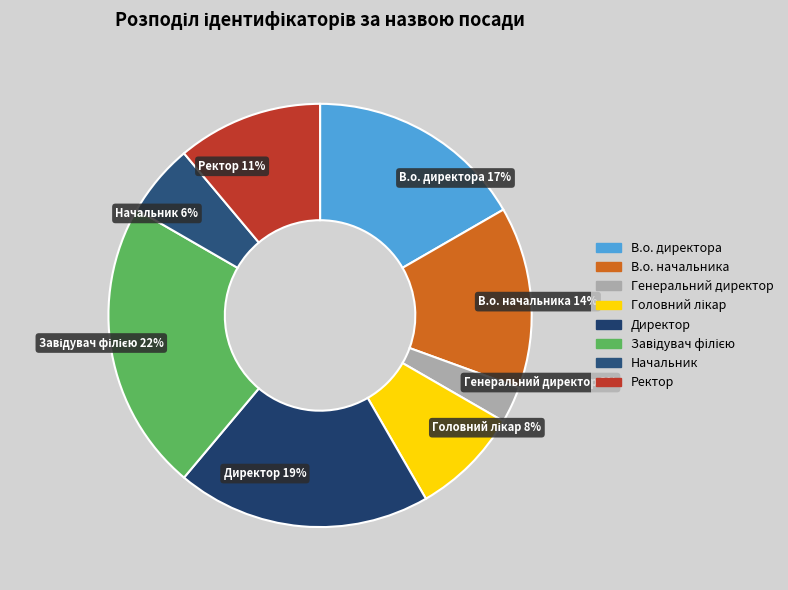

Between Генеральний директор and Директор, which is larger?

Директор